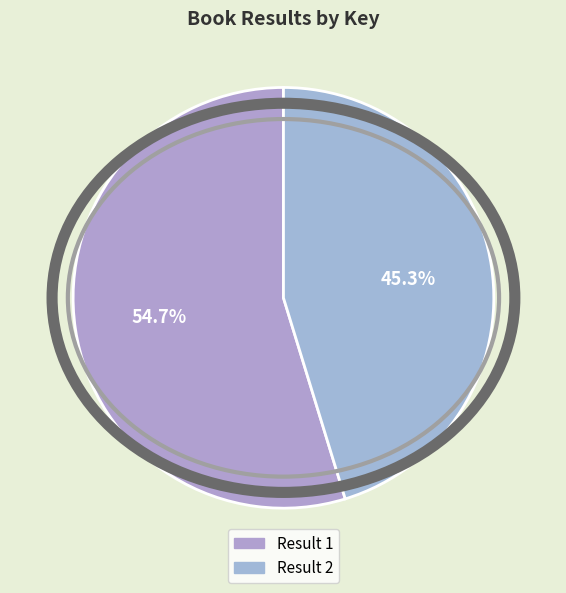

To the nearest percent, what is the difference between the largest and smallest slice percentages?

9%